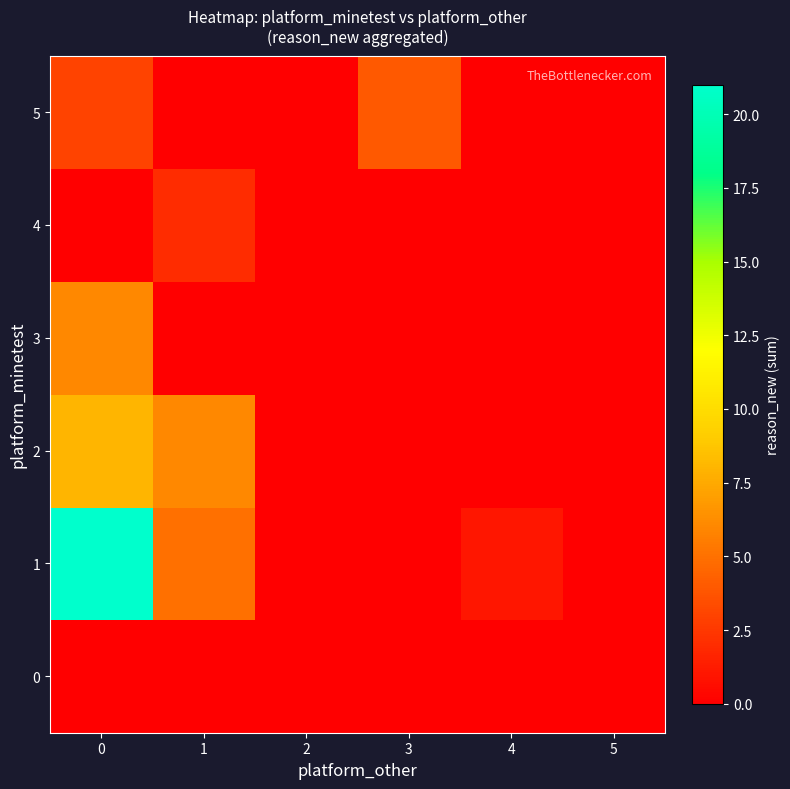

Reading right to left, extract all data points from this chart.

0: 5=0	4=0	3=0	2=0	1=0	0=0
1: 5=0	4=1	3=0	2=0	1=5	0=21
2: 5=0	4=0	3=0	2=0	1=6	0=8
3: 5=0	4=0	3=0	2=0	1=0	0=6
4: 5=0	4=0	3=0	2=0	1=2	0=0
5: 5=0	4=0	3=4	2=0	1=0	0=3